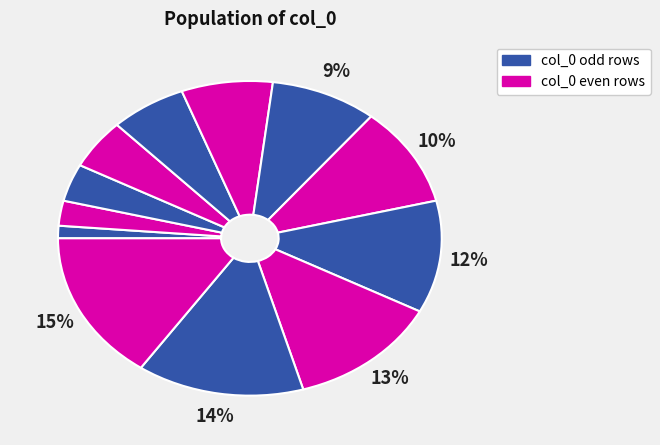

How many slices are in this pie chart?

12